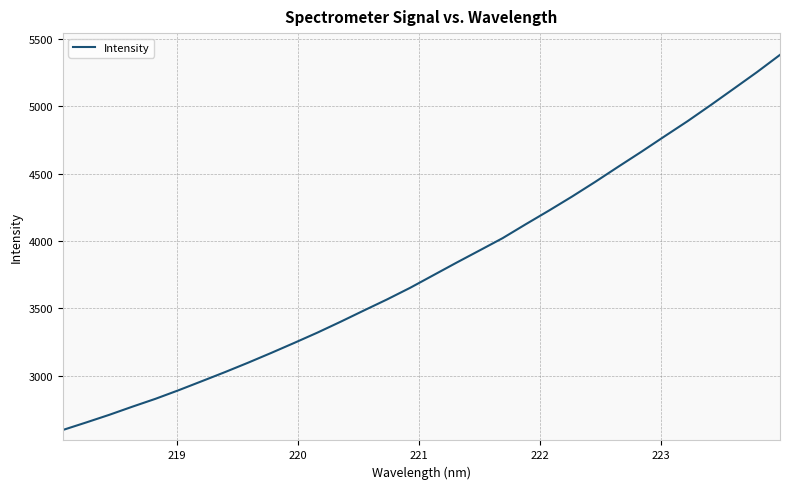

What is the difference between the maximum and minimum values?

2786.3